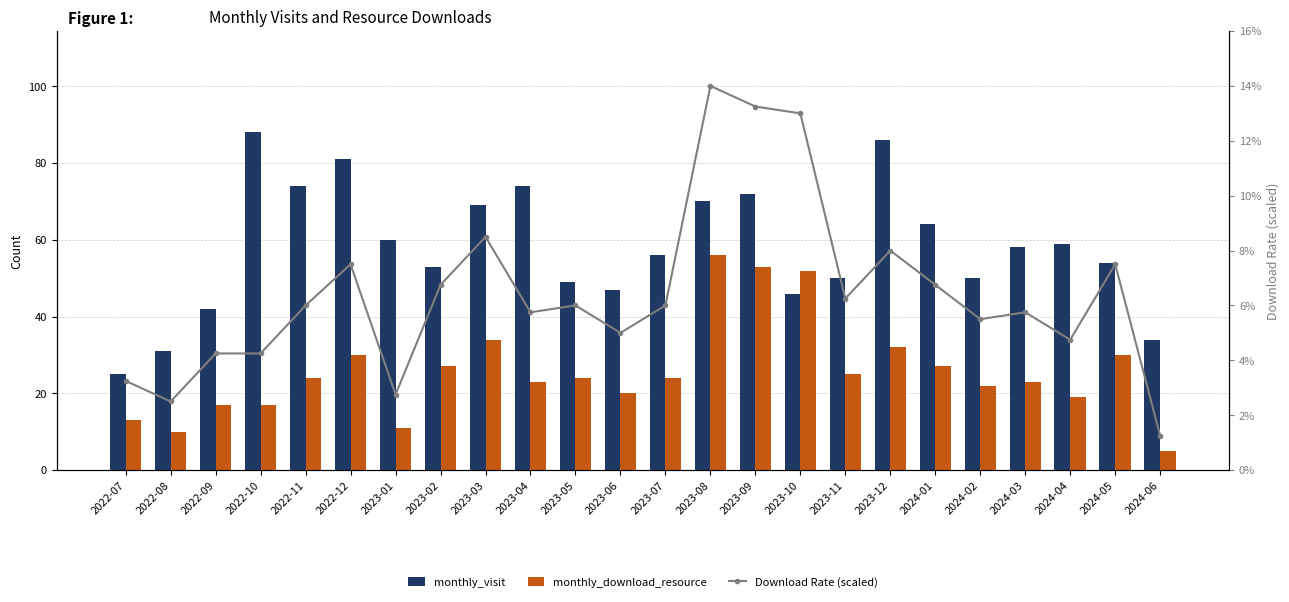

Count the number of categories in the chart.

24